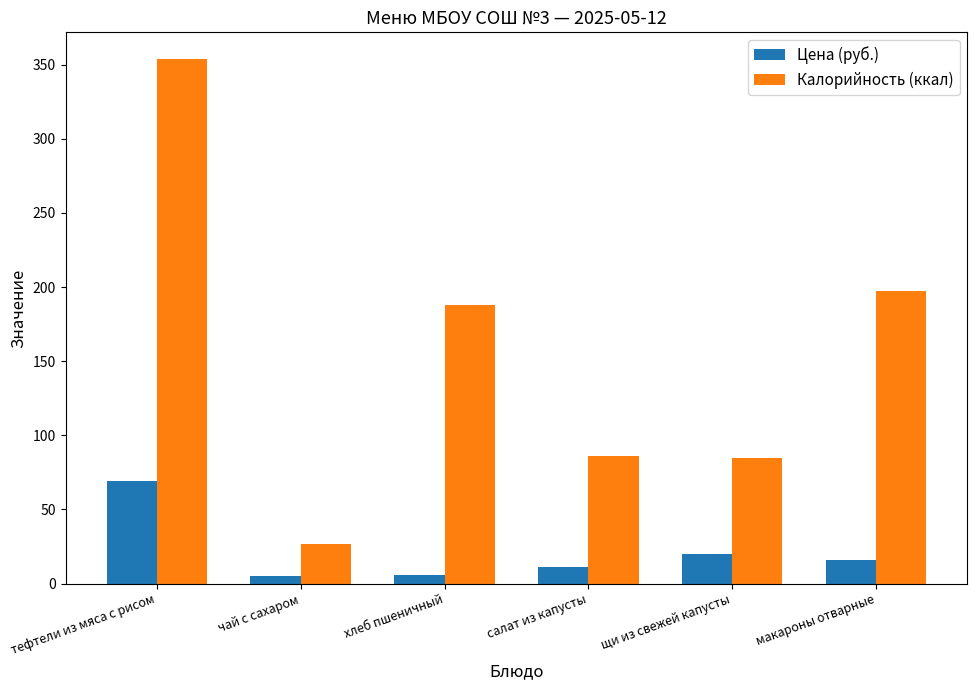

At which label is Калорийность (ккал) closest to 190?

хлеб пшеничный